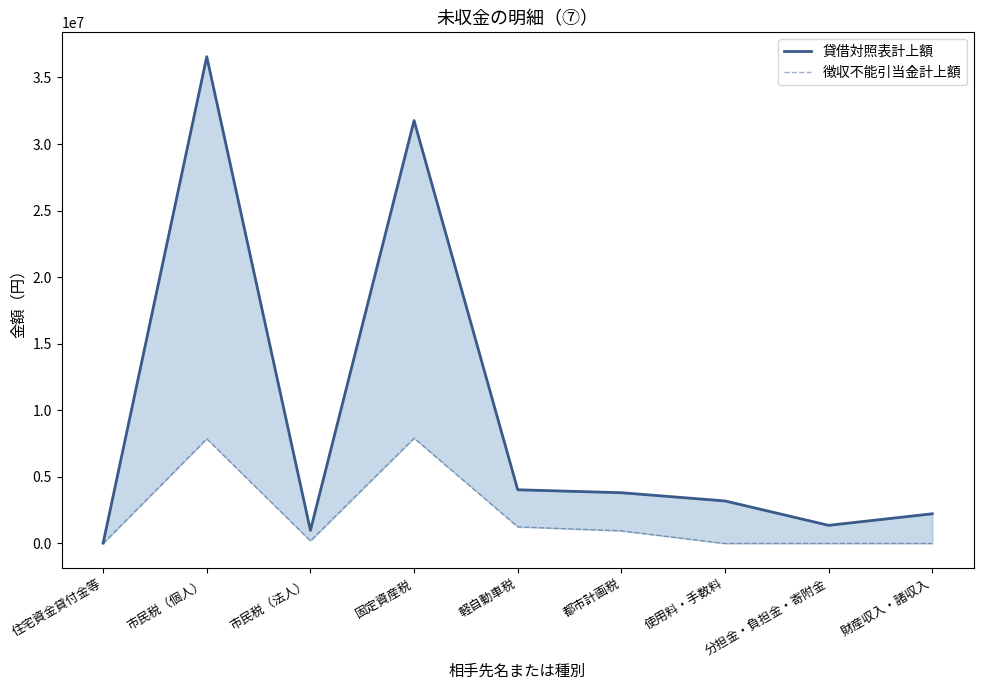

What is the label of the 5th point from the right?

軽自動車税